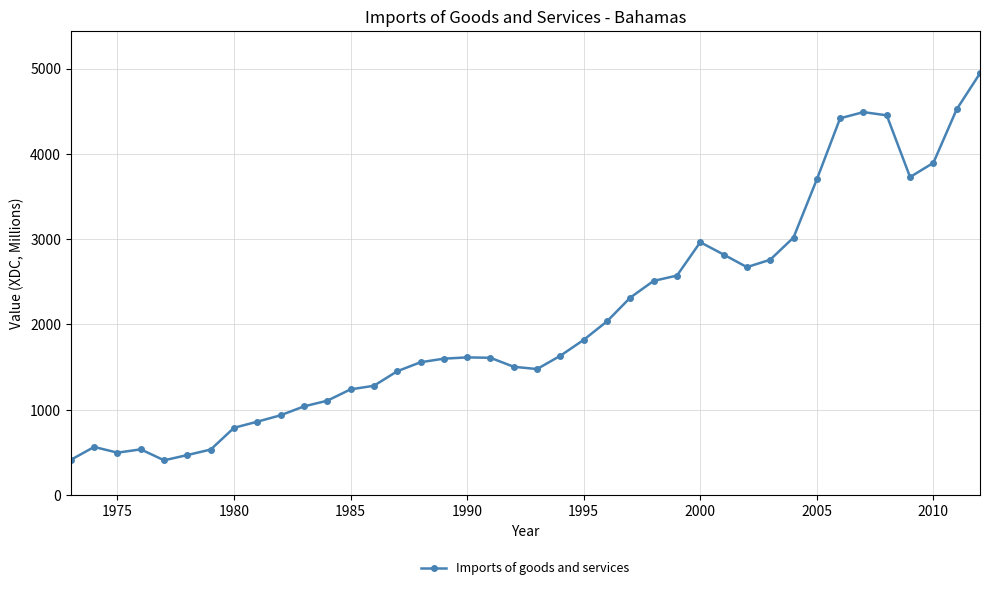

What is the difference between the maximum and minimum values?

4537.2